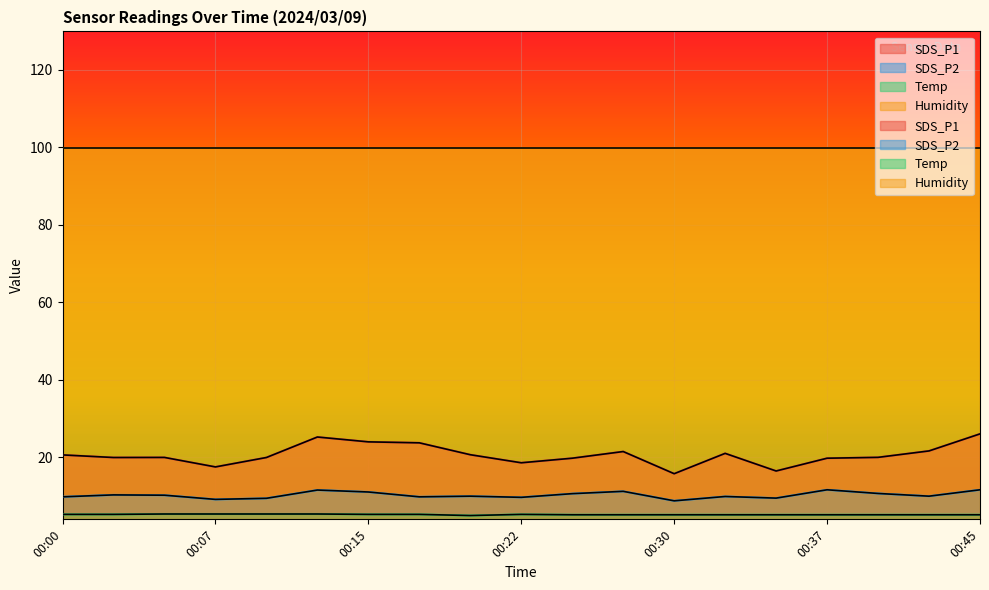

In SDS_P2, how many points are lower than both neighbors (excluding endpoints)?

6